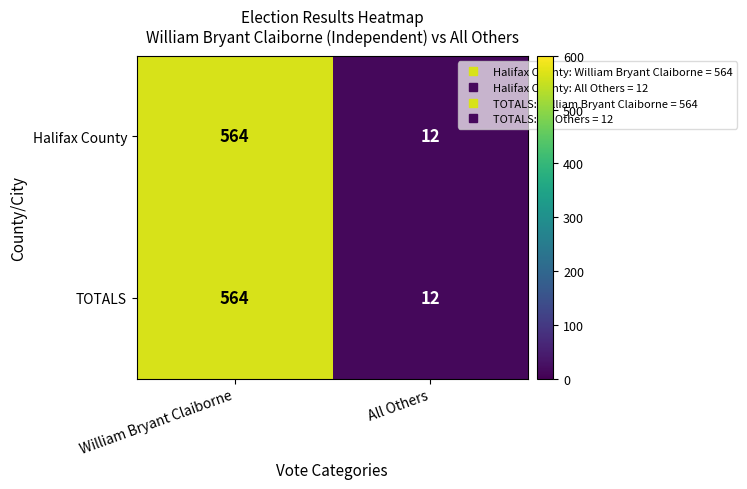

At which category is the sum across all series the highest?

William Bryant Claiborne